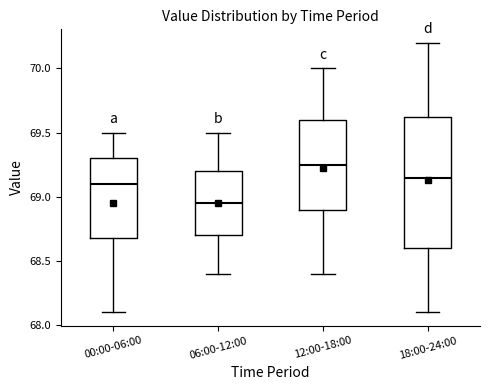

Where does the upper whisker of the box for 12:00-18:00 end on the y-axis? The values are not printed on the chart, so give them approximately, as read against the axis.

70.00